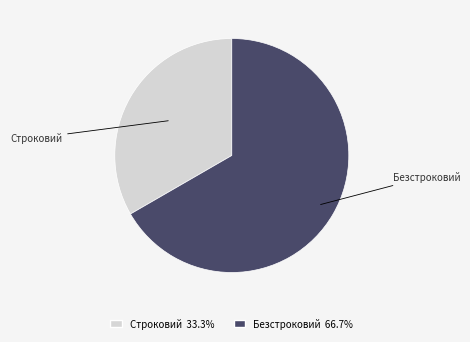

Which has a higher value, Строковий or Безстроковий?

Безстроковий